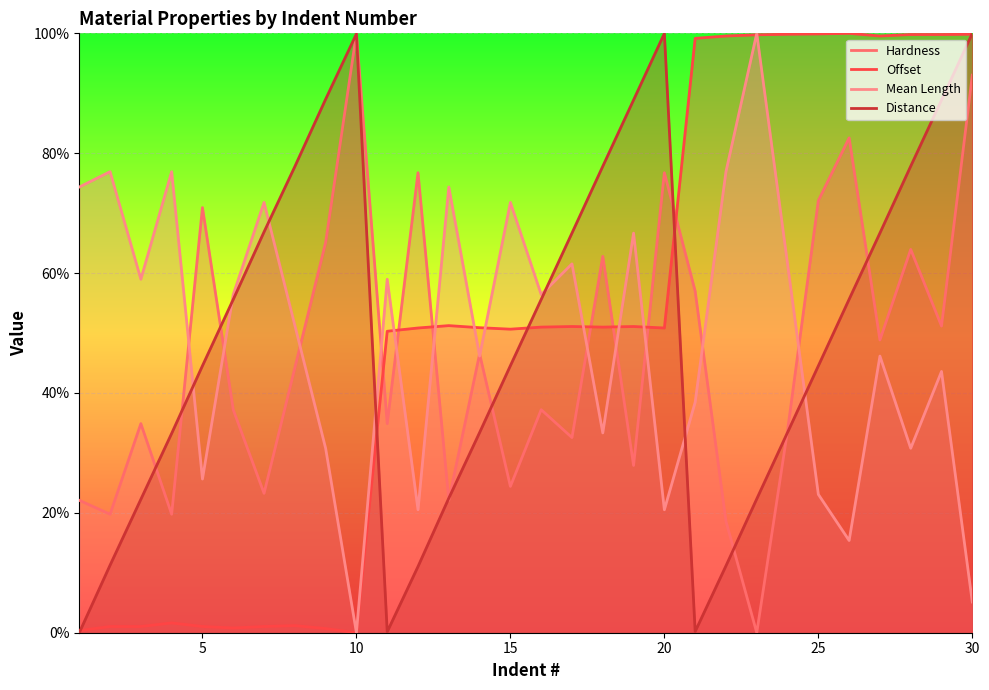

Which label corresponds to the smallest value in the chart?

23